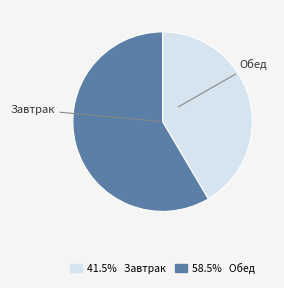

Between Завтрак and Обед, which is larger?

Обед